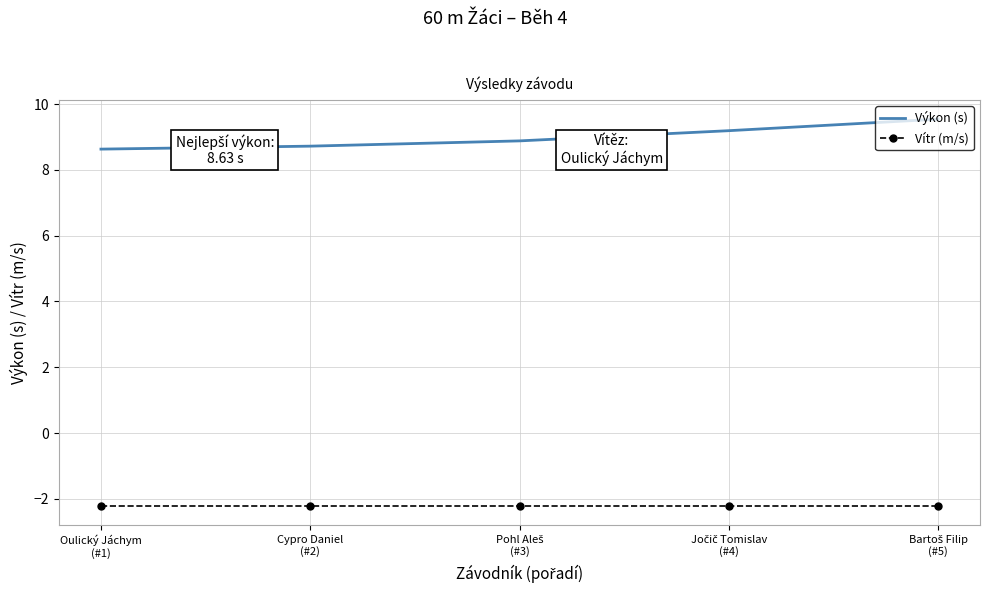

How many series are shown in this chart?

2